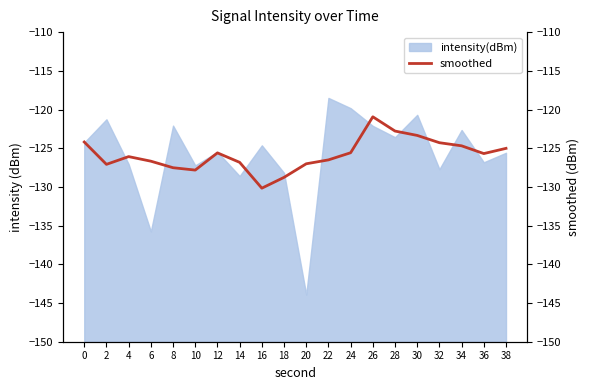

What is the sum of all values?

-2516.6